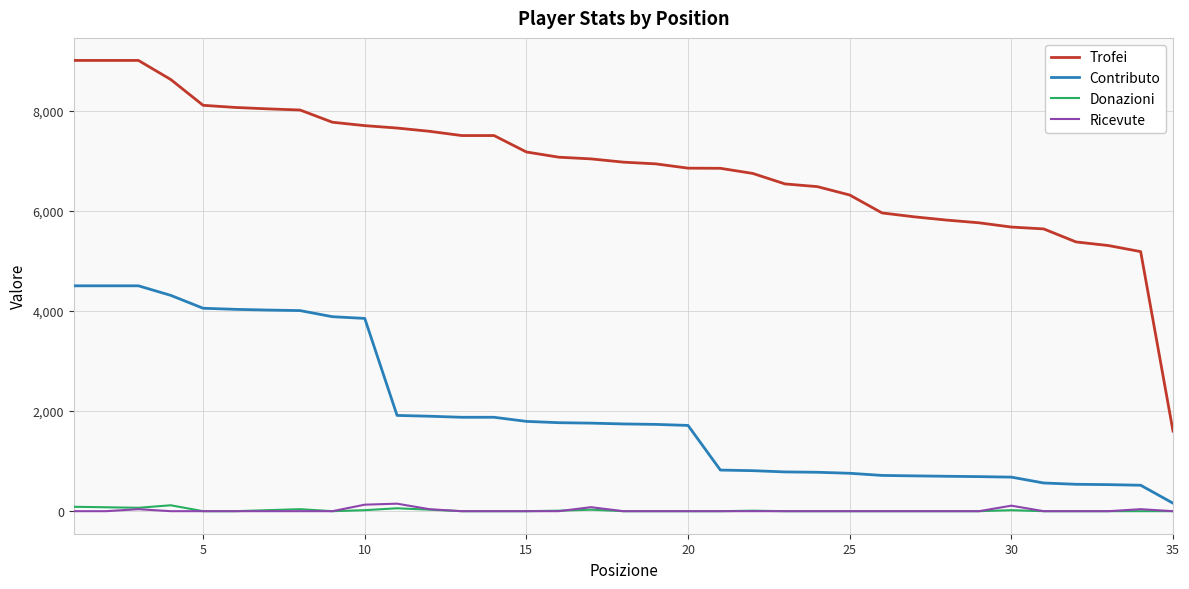

Count the number of data series in this chart.

4